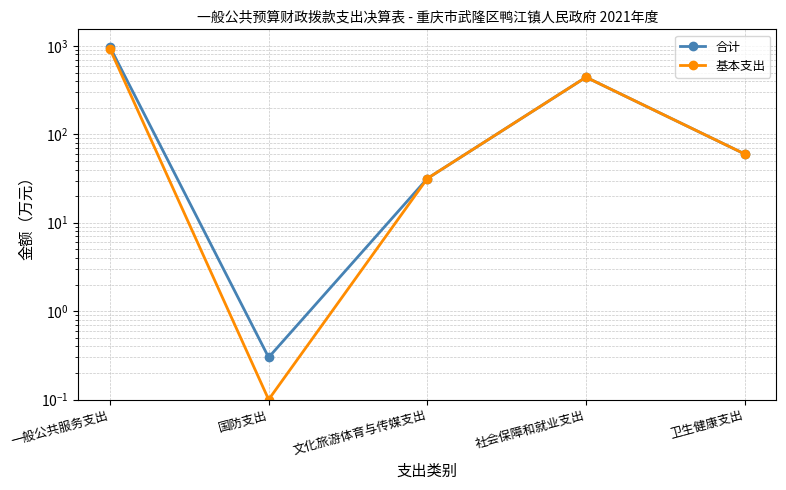

Is it true that 合计 equals 972.9 at 一般公共服务支出?

True